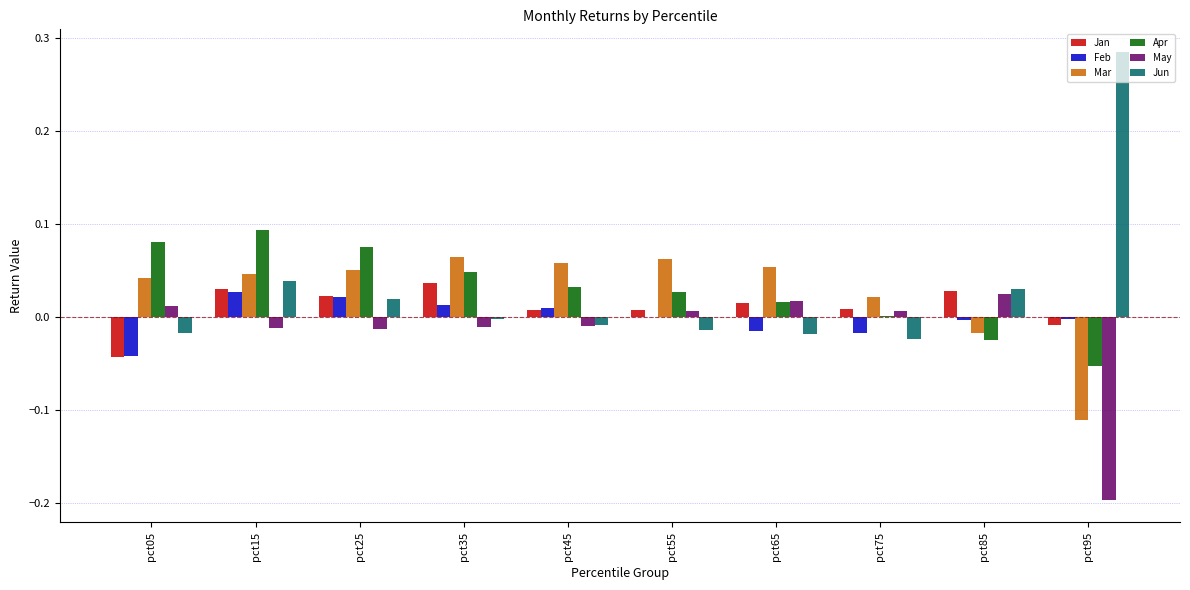

Which category has the highest value in the May series?

pct85